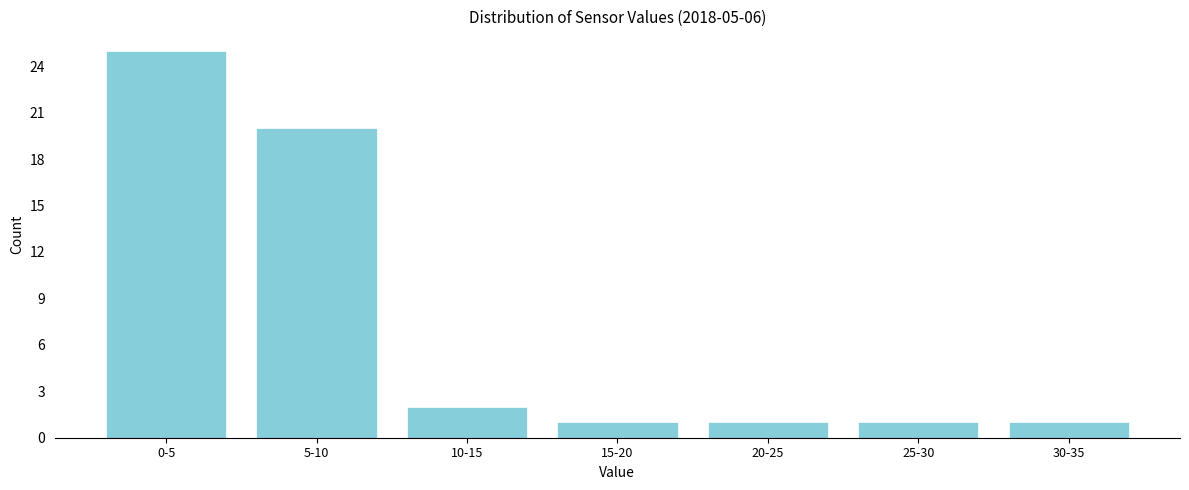

Reading right to left, what are all the values shown in this chart?

30-35=1	25-30=1	20-25=1	15-20=1	10-15=2	5-10=20	0-5=25